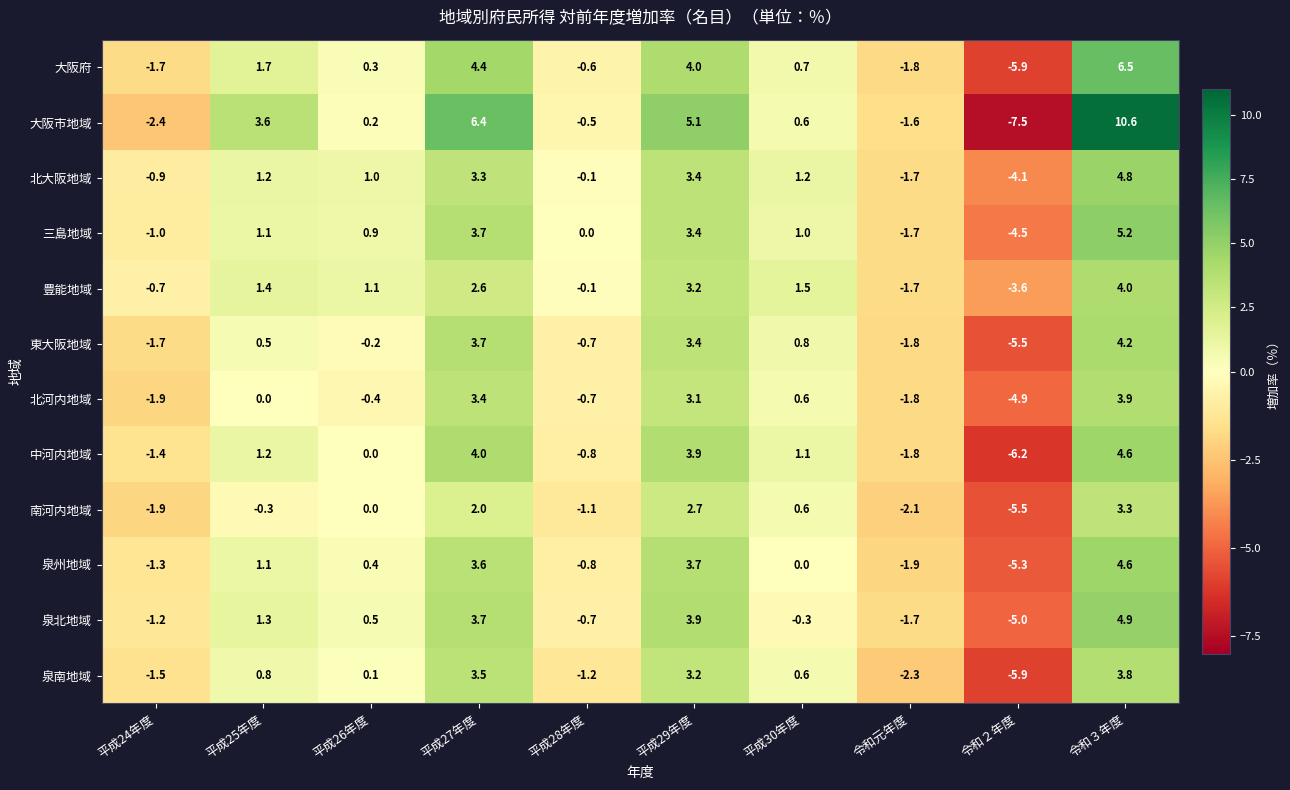

What is the spread (max minus min) of values at 平成28年度?

1.2